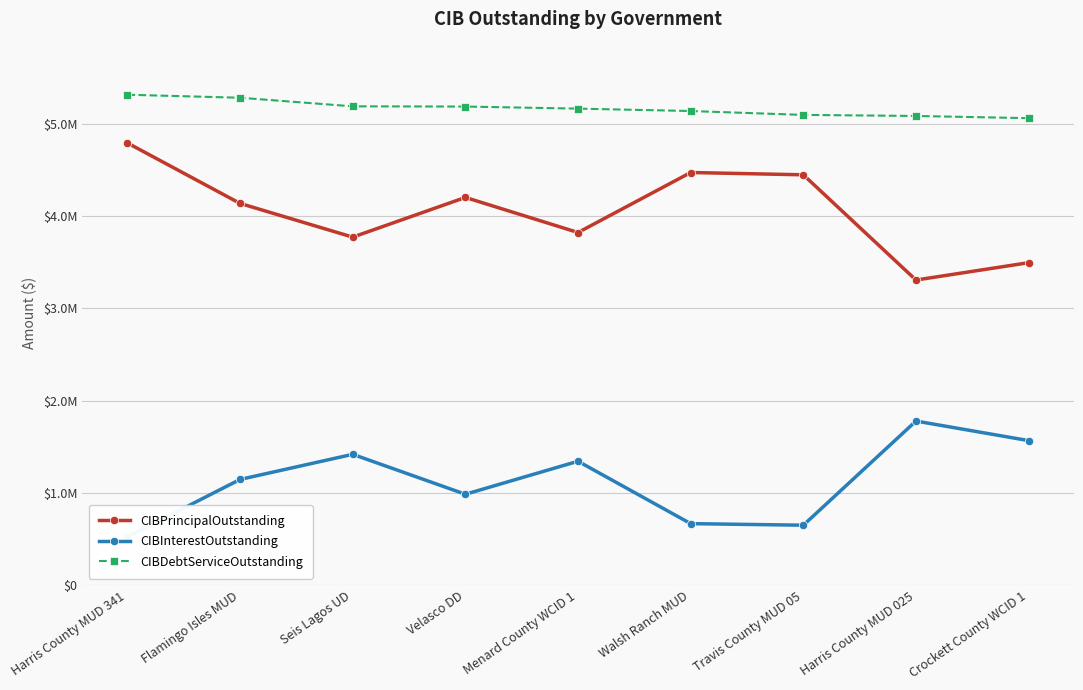

What is the difference between the maximum and minimum values in the CIBDebtServiceOutstanding series?

253942.5